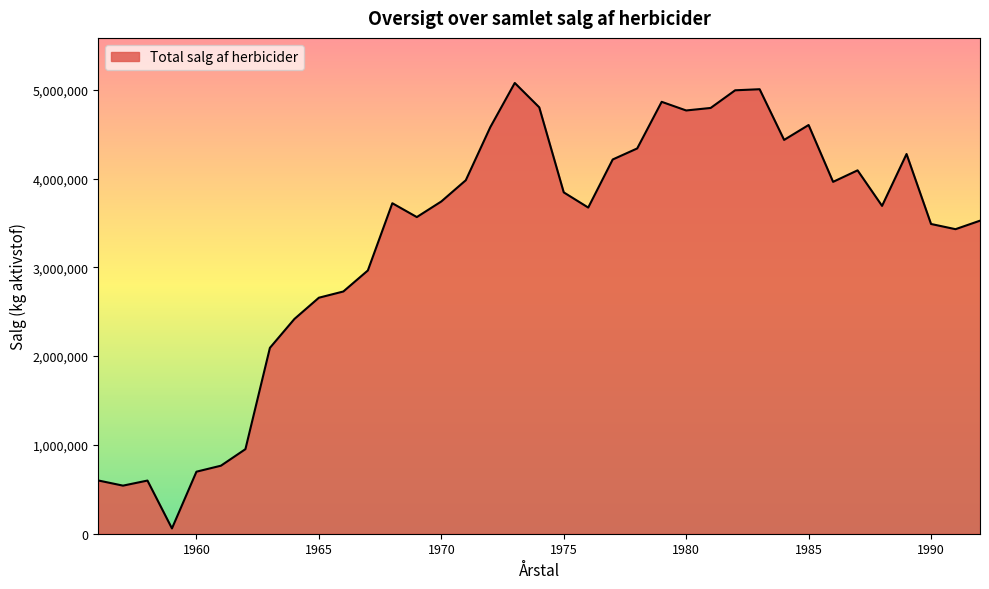

What is the greatest value displayed?

5075792